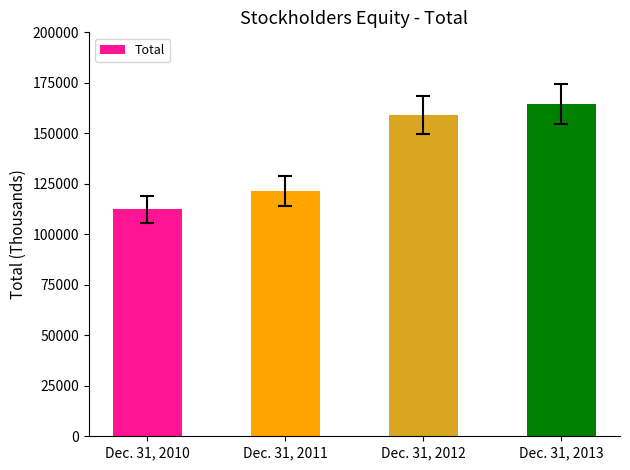

Is it true that the value at Dec. 31, 2010 is 112283?

True